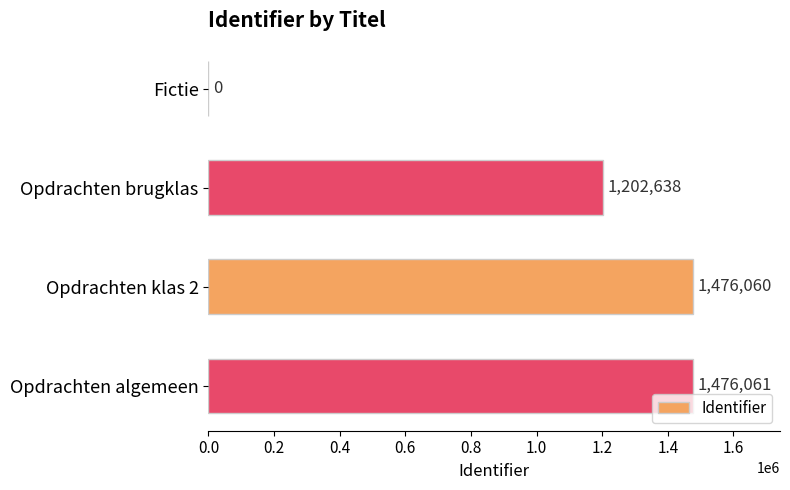

What is the change in value from Opdrachten brugklas to Opdrachten algemeen?

+273423